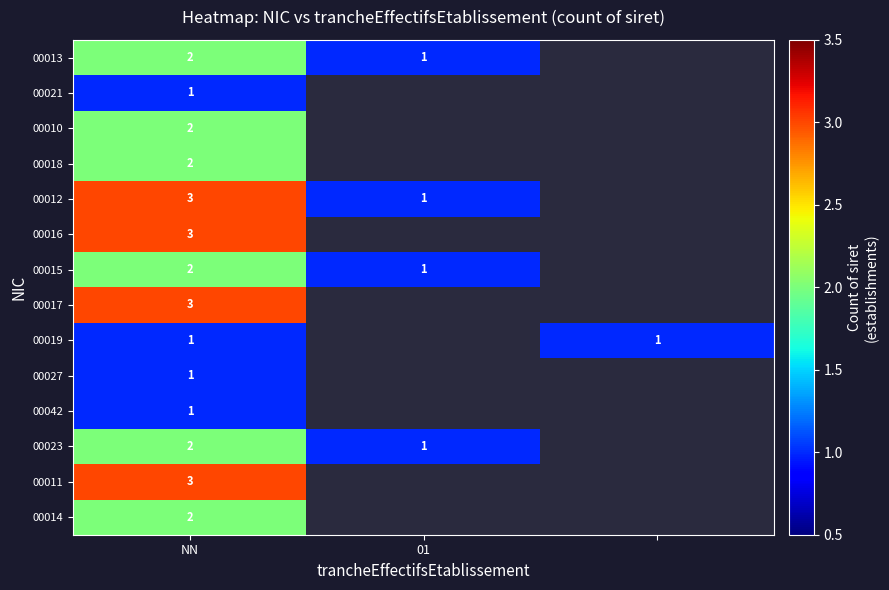

Is it true that 00042 equals 1 at NN?

True